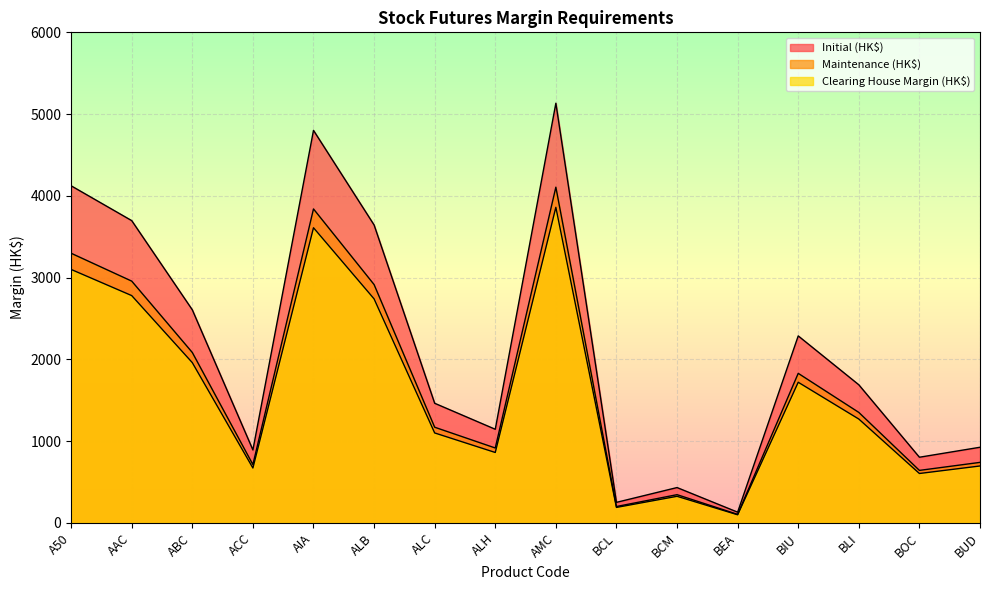

Which category has the highest value in the Clearing House Margin (HK$) series?

AMC